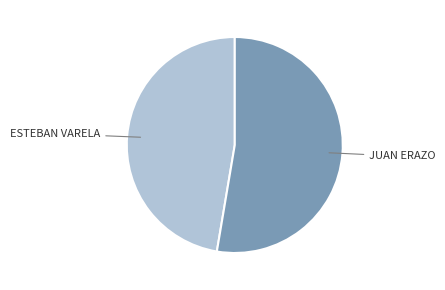

Which has a higher value, JUAN ERAZO or ESTEBAN VARELA?

JUAN ERAZO